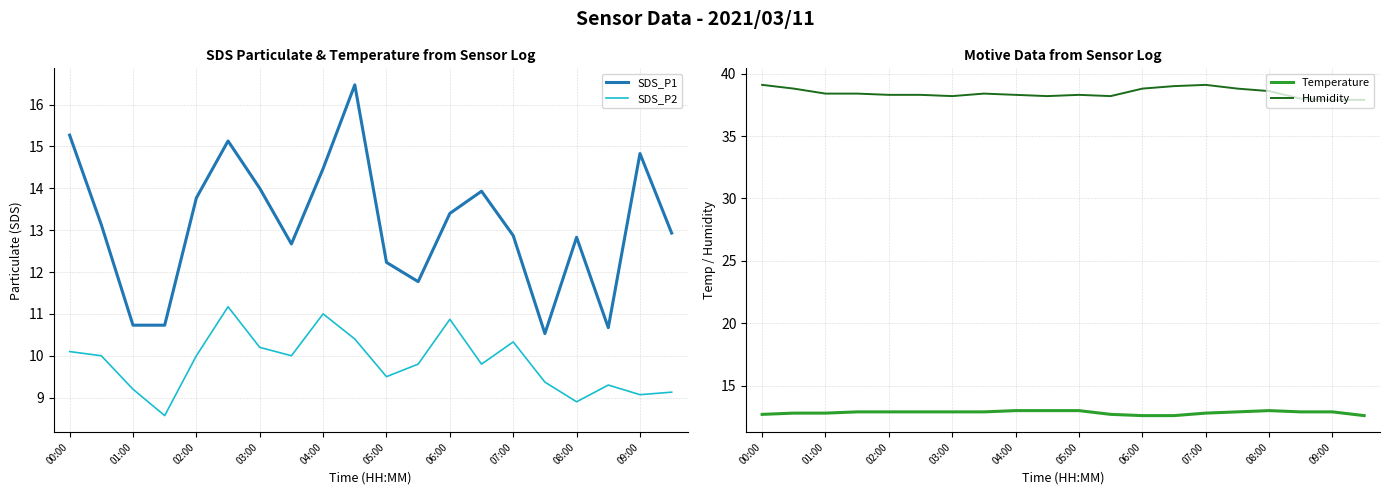

What is the maximum value shown in the chart?

39.1